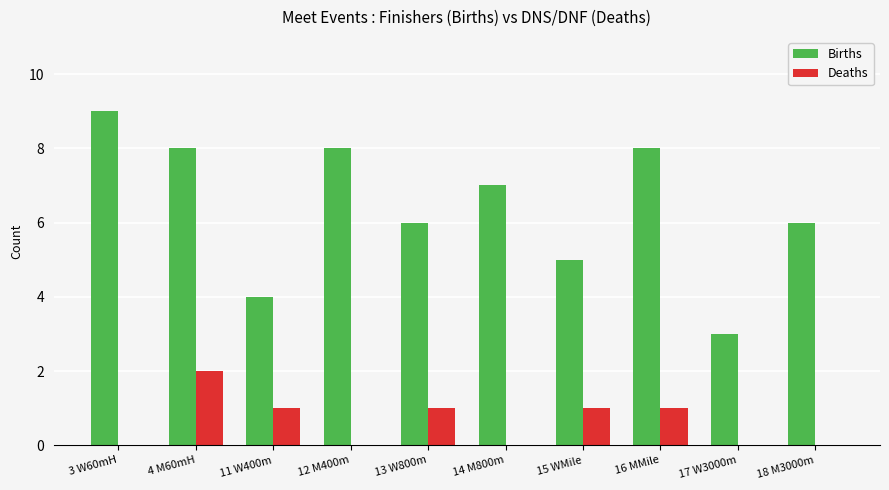

Reading left to right, list all the values displayed in this chart.

Births: 3 W60mH=9	4 M60mH=8	11 W400m=4	12 M400m=8	13 W800m=6	14 M800m=7	15 WMile=5	16 MMile=8	17 W3000m=3	18 M3000m=6
Deaths: 3 W60mH=0	4 M60mH=2	11 W400m=1	12 M400m=0	13 W800m=1	14 M800m=0	15 WMile=1	16 MMile=1	17 W3000m=0	18 M3000m=0